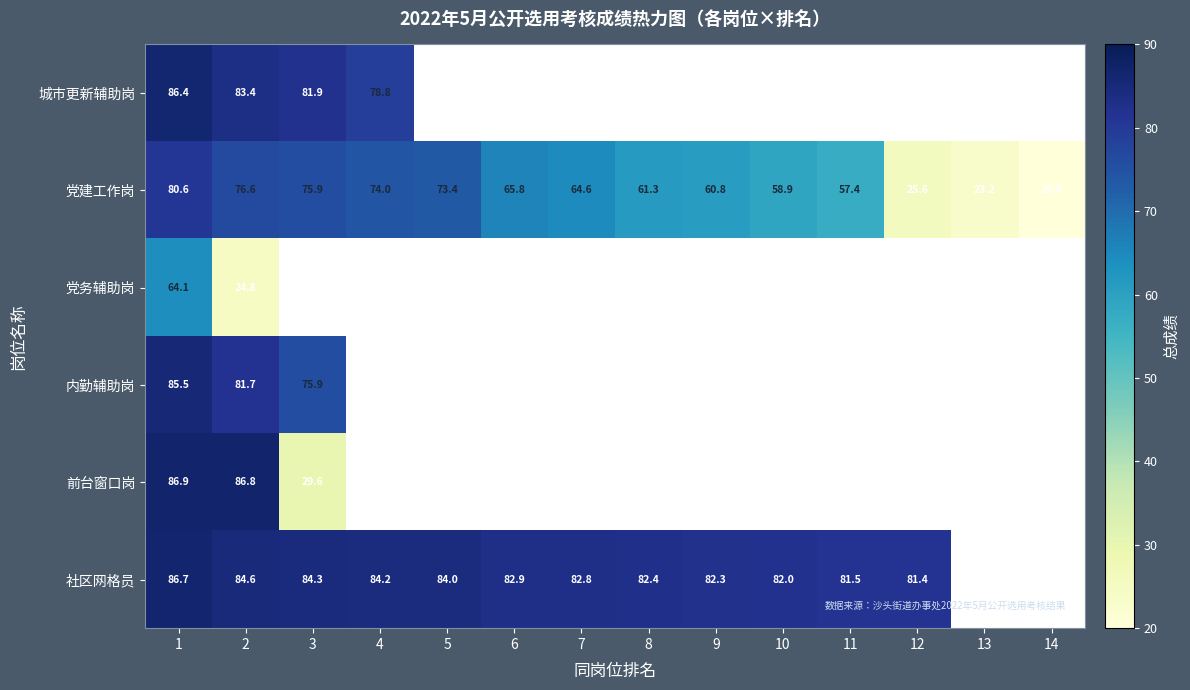

What is the difference between the highest and lowest values at 3?

54.7